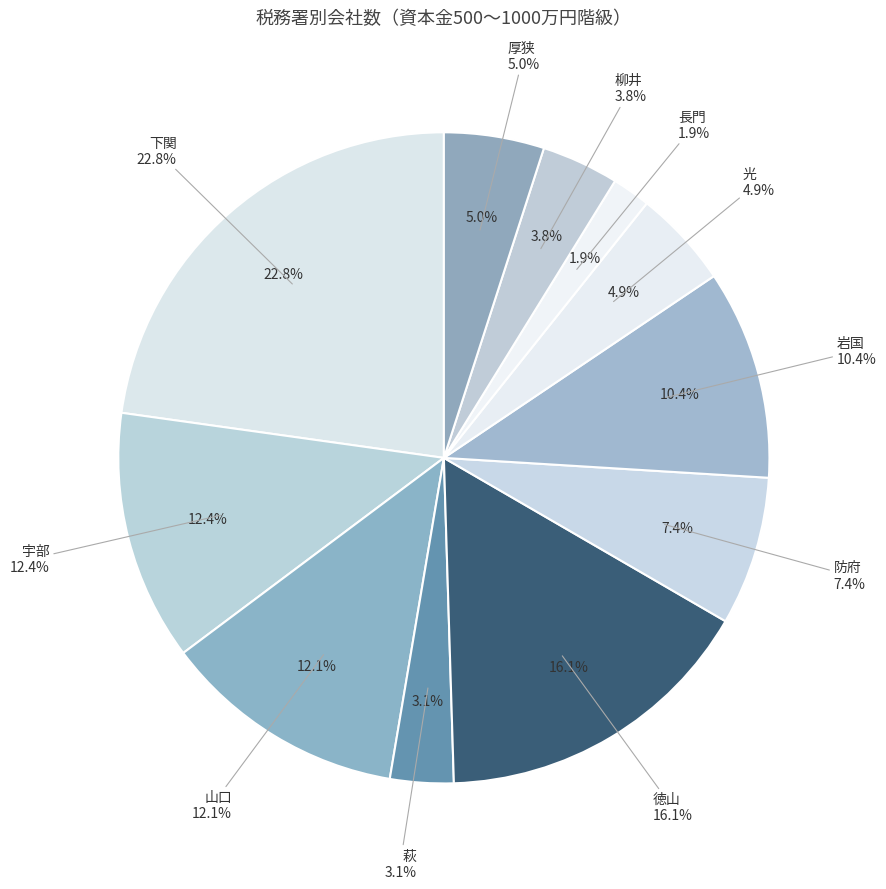

Which slice is the largest?

下関